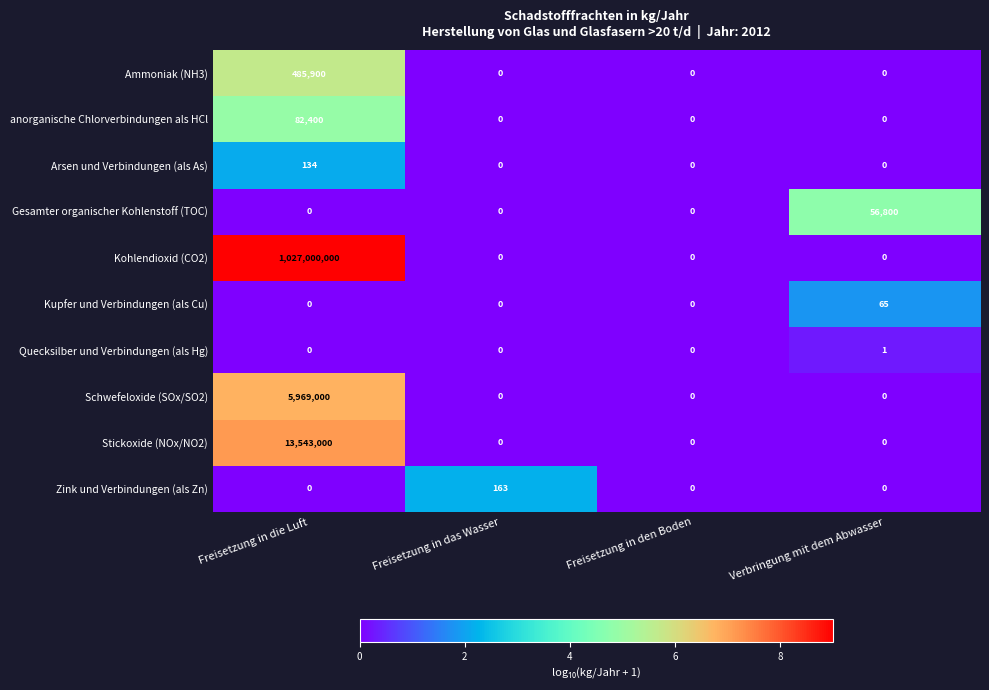

What is the total value across all series at Verbringung mit dem Abwasser?

56866